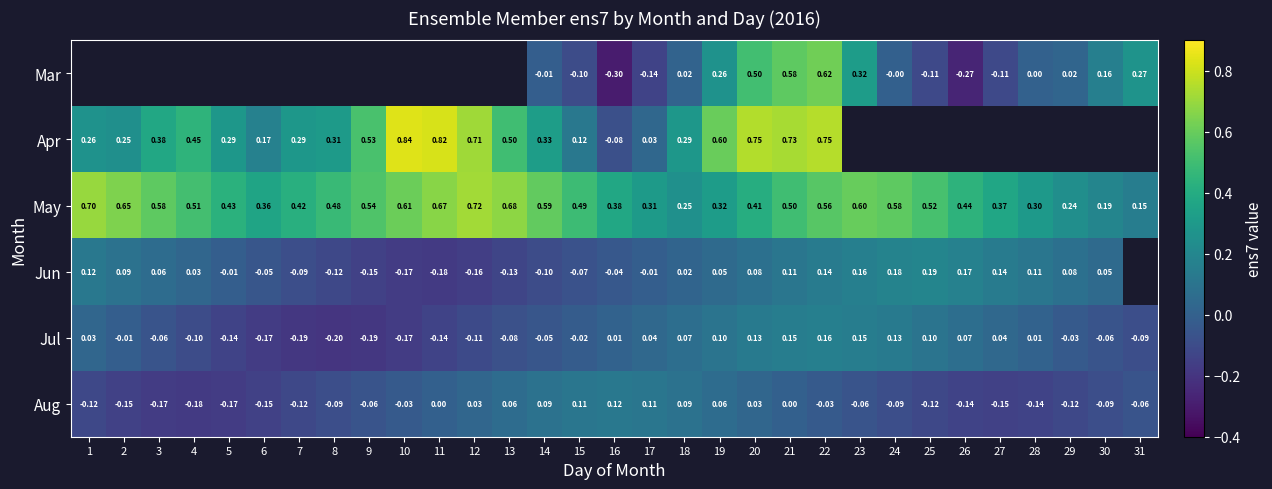

The value of Mar at 22 is 0.6. True or false?

True